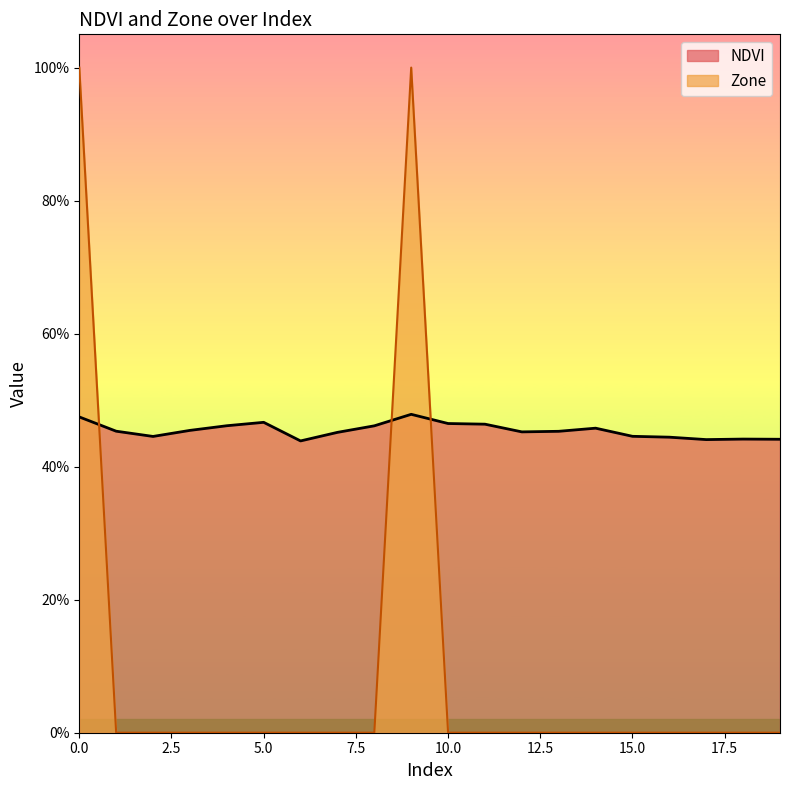

In Zone, how many points are higher than both neighbors (excluding endpoints)?

1